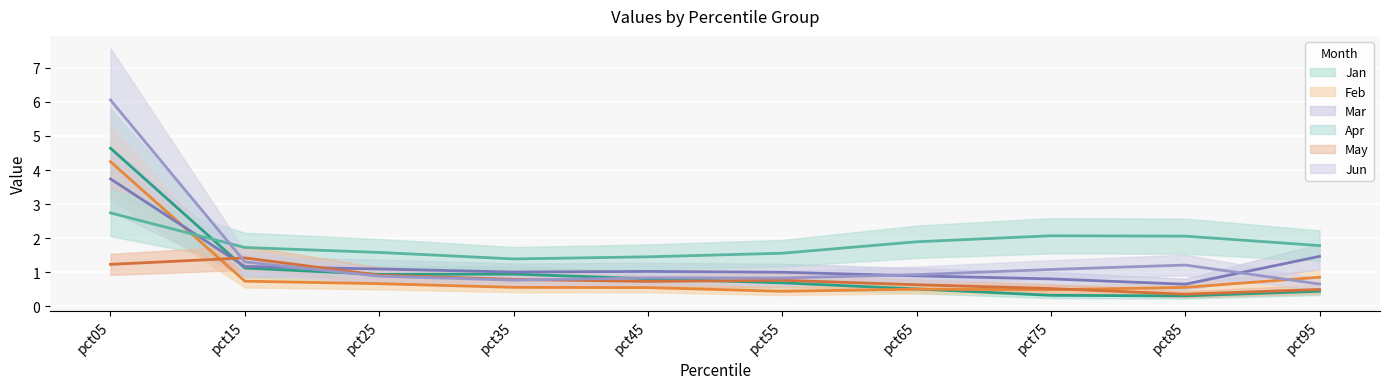

At how many categories does at least one series exceed 2?

3